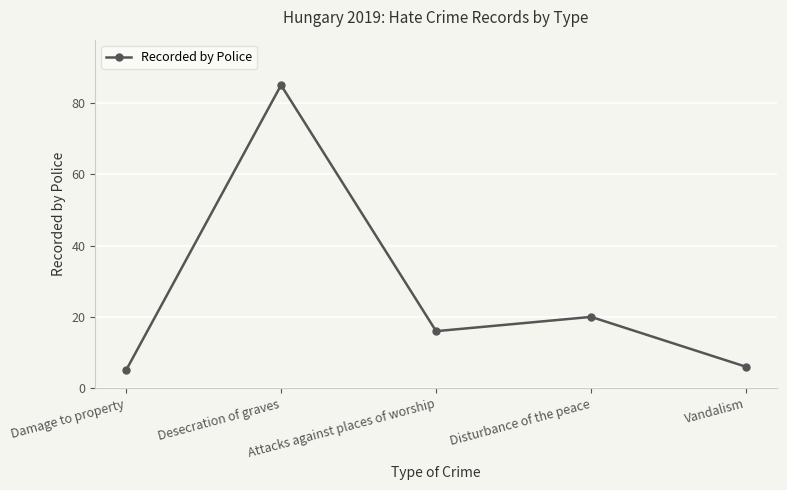

Does the chart have visible grid lines?

Yes